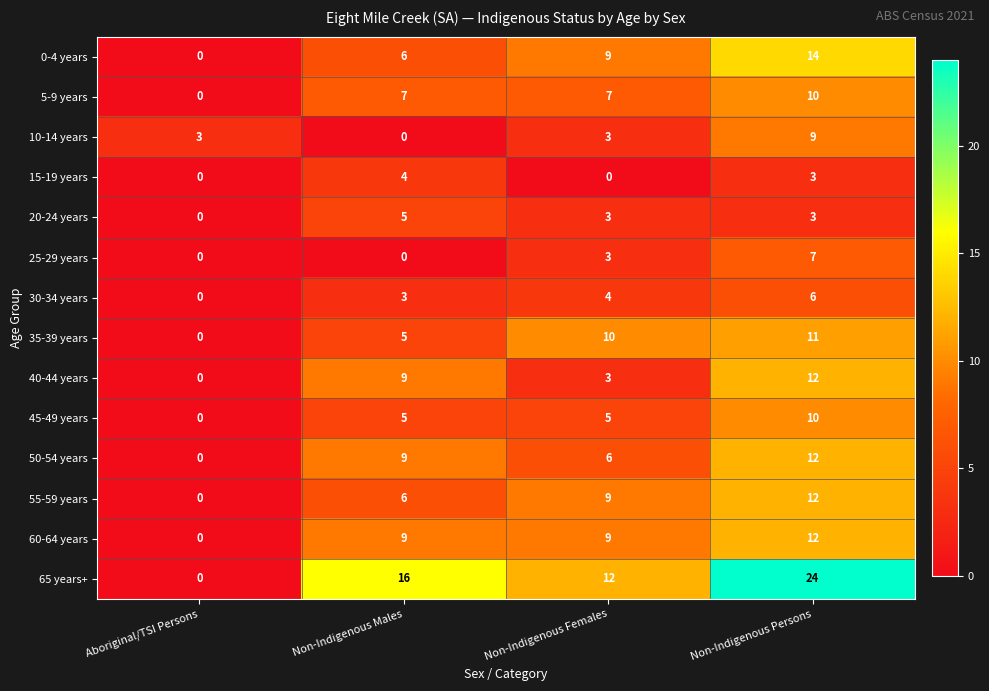

What is the difference between the second highest and minimum values in the 60-64 years series?

9